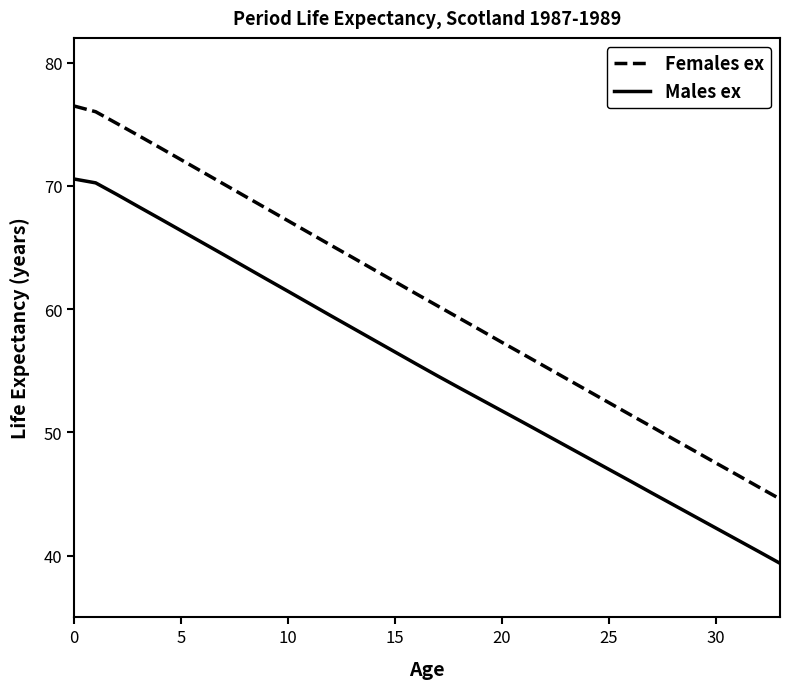

Which series has the largest total across all categories?

Females ex